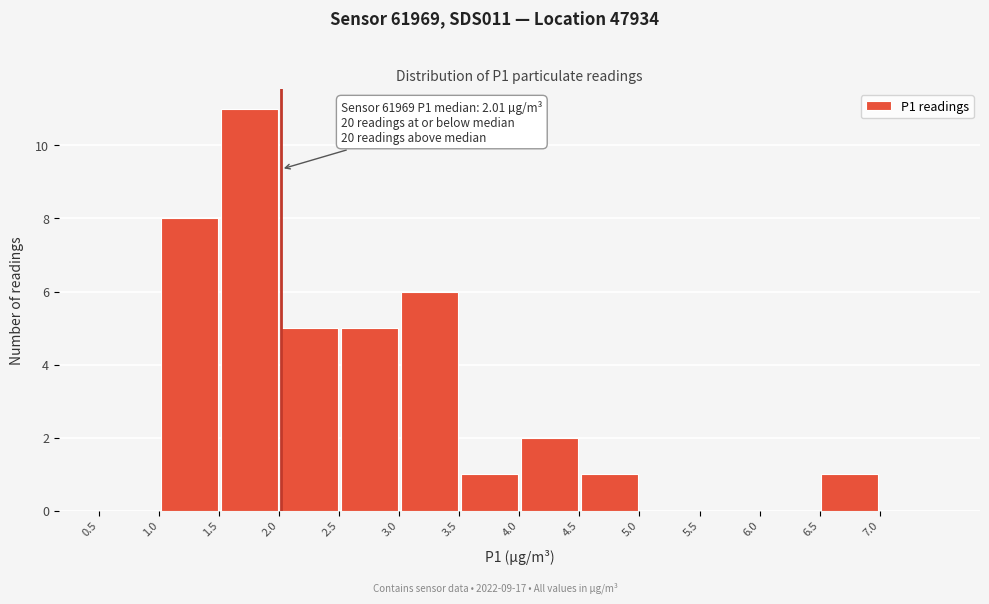

Which range on the x-axis has the tallest bar?

1.5 to 2.0